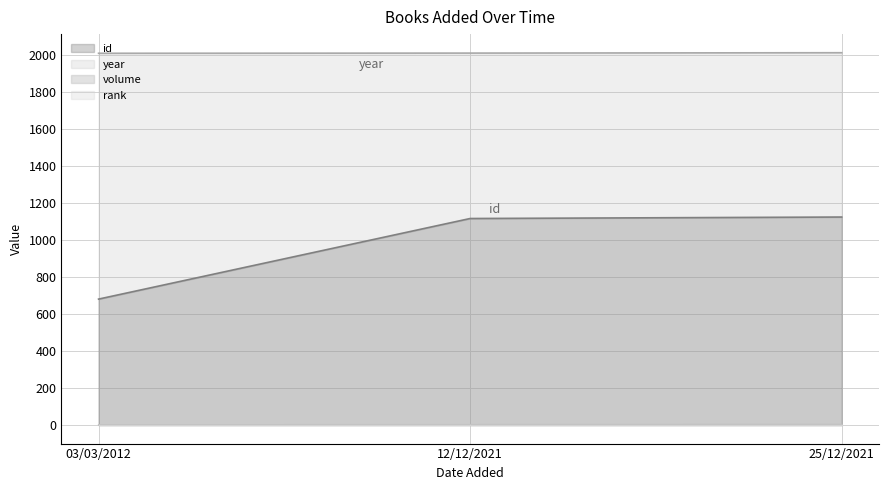

Reading left to right, list all the values displayed in this chart.

id: 03/03/2012=681	12/12/2021=1117	25/12/2021=1125
volume: 03/03/2012=1	12/12/2021=2	25/12/2021=3
year: 03/03/2012=2011	12/12/2021=2012	25/12/2021=2014